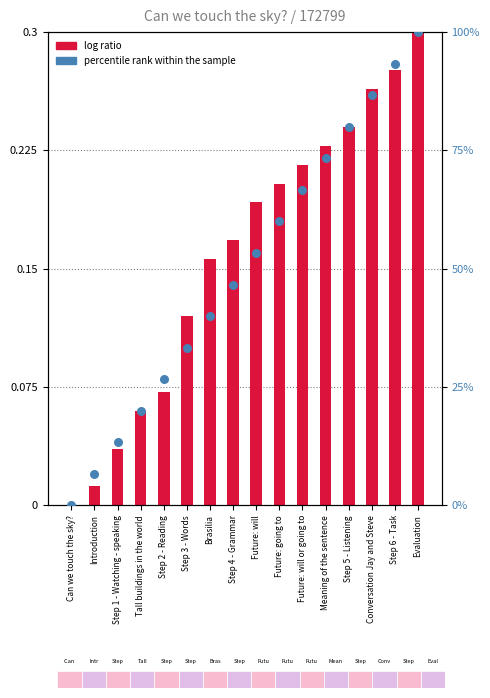

Which series contains the highest Y value?

percentile rank within the sample